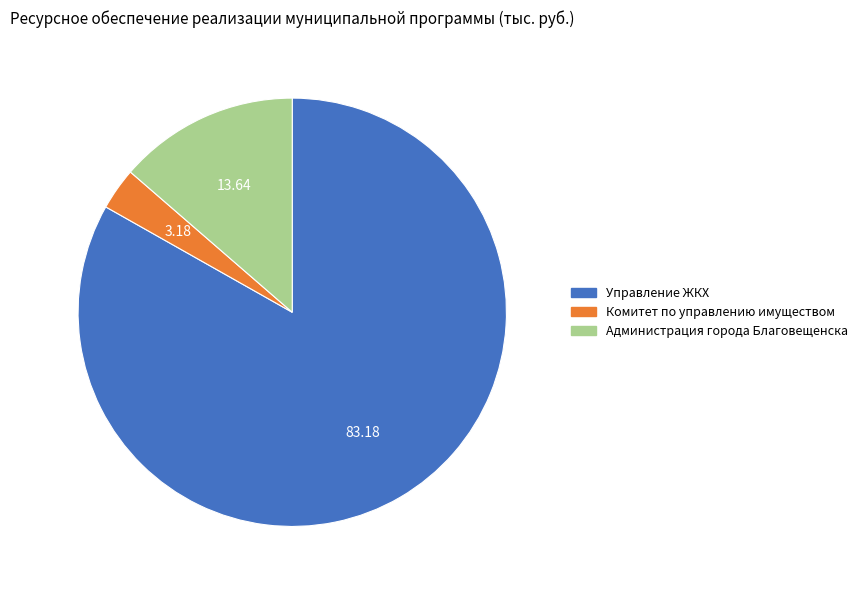

Which category has the biggest portion of the pie?

Управление ЖКХ